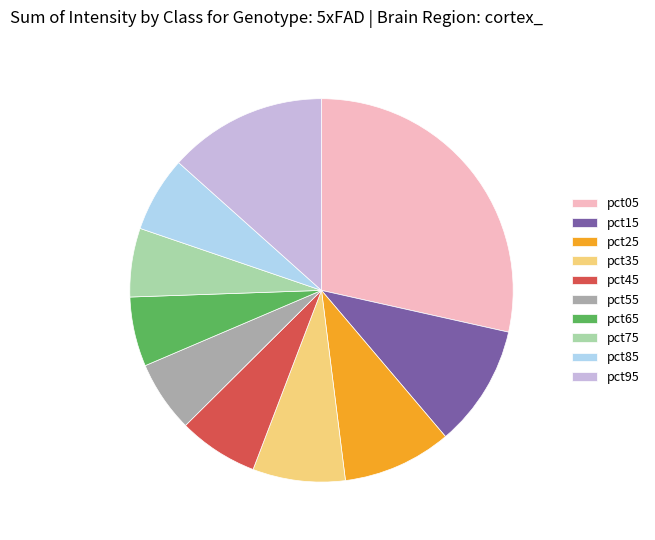

Is there any slice that represents more than half of the pie?

No